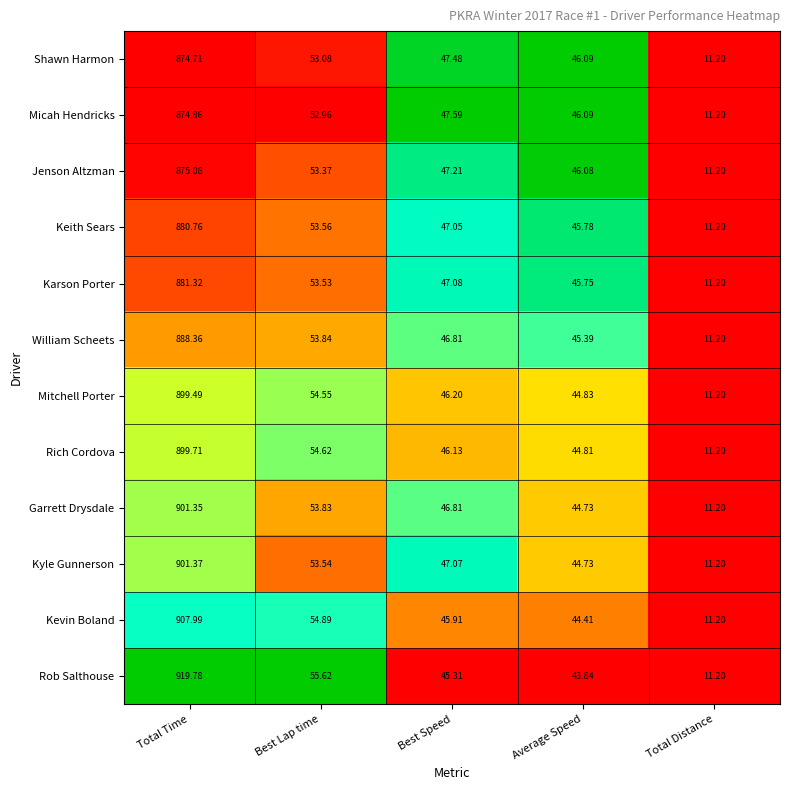

Rank the categories by Kyle Gunnerson value from lowest to highest.

Total Distance, Average Speed, Best Speed, Best Lap time, Total Time